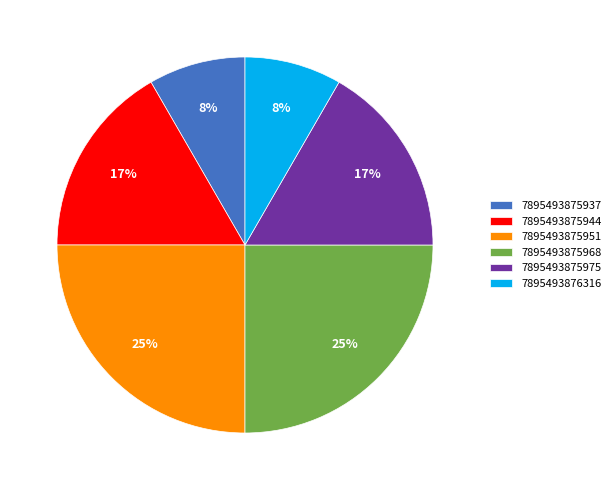

Does 7895493875975 represent more than half of the total?

No